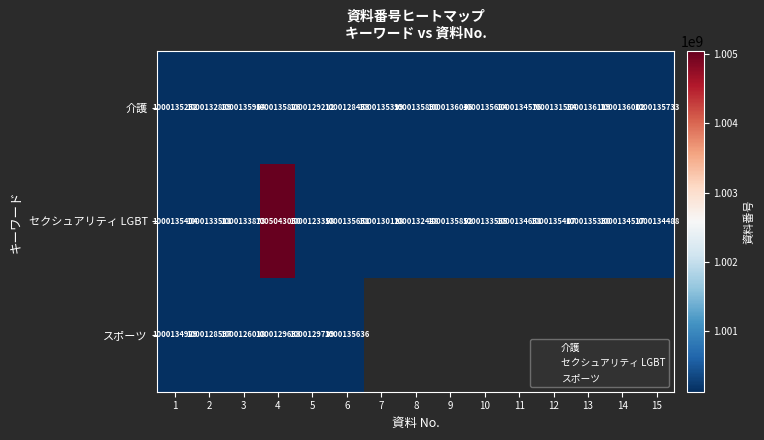

The value of セクシュアリティ LGBT at 12 is 1000135407.0. True or false?

True